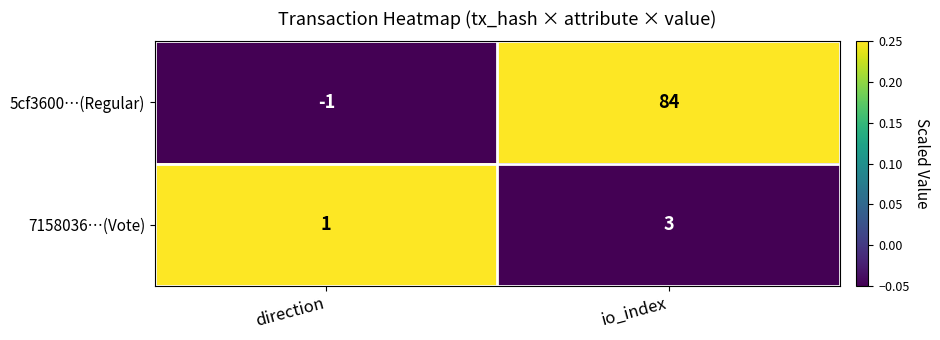

What is the average value of the 5cf3600…(Regular) series?

42